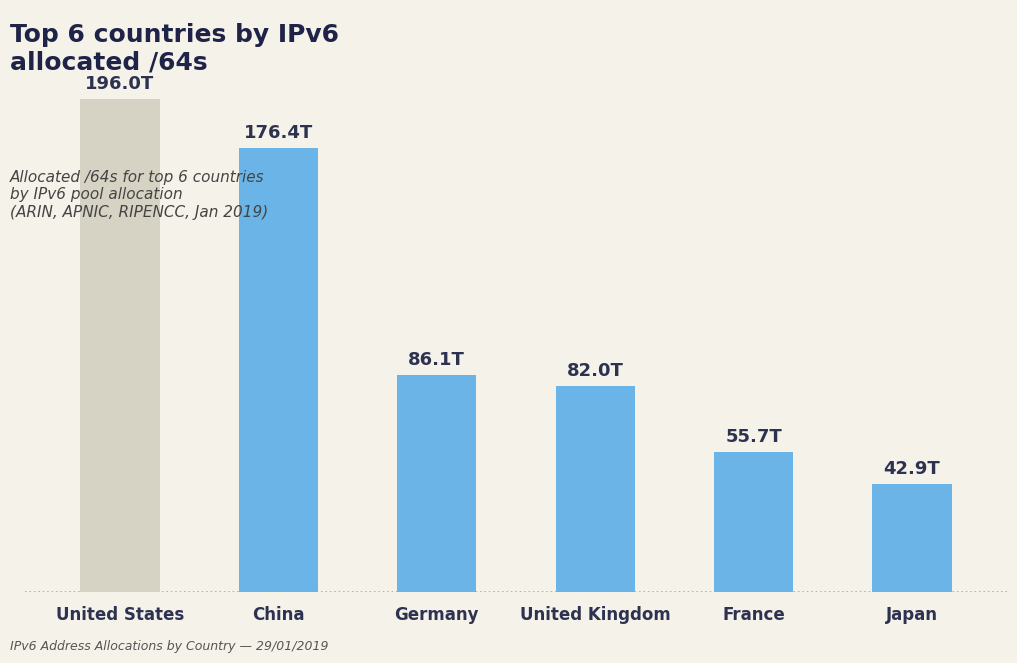

Does the chart contain any negative values?

No